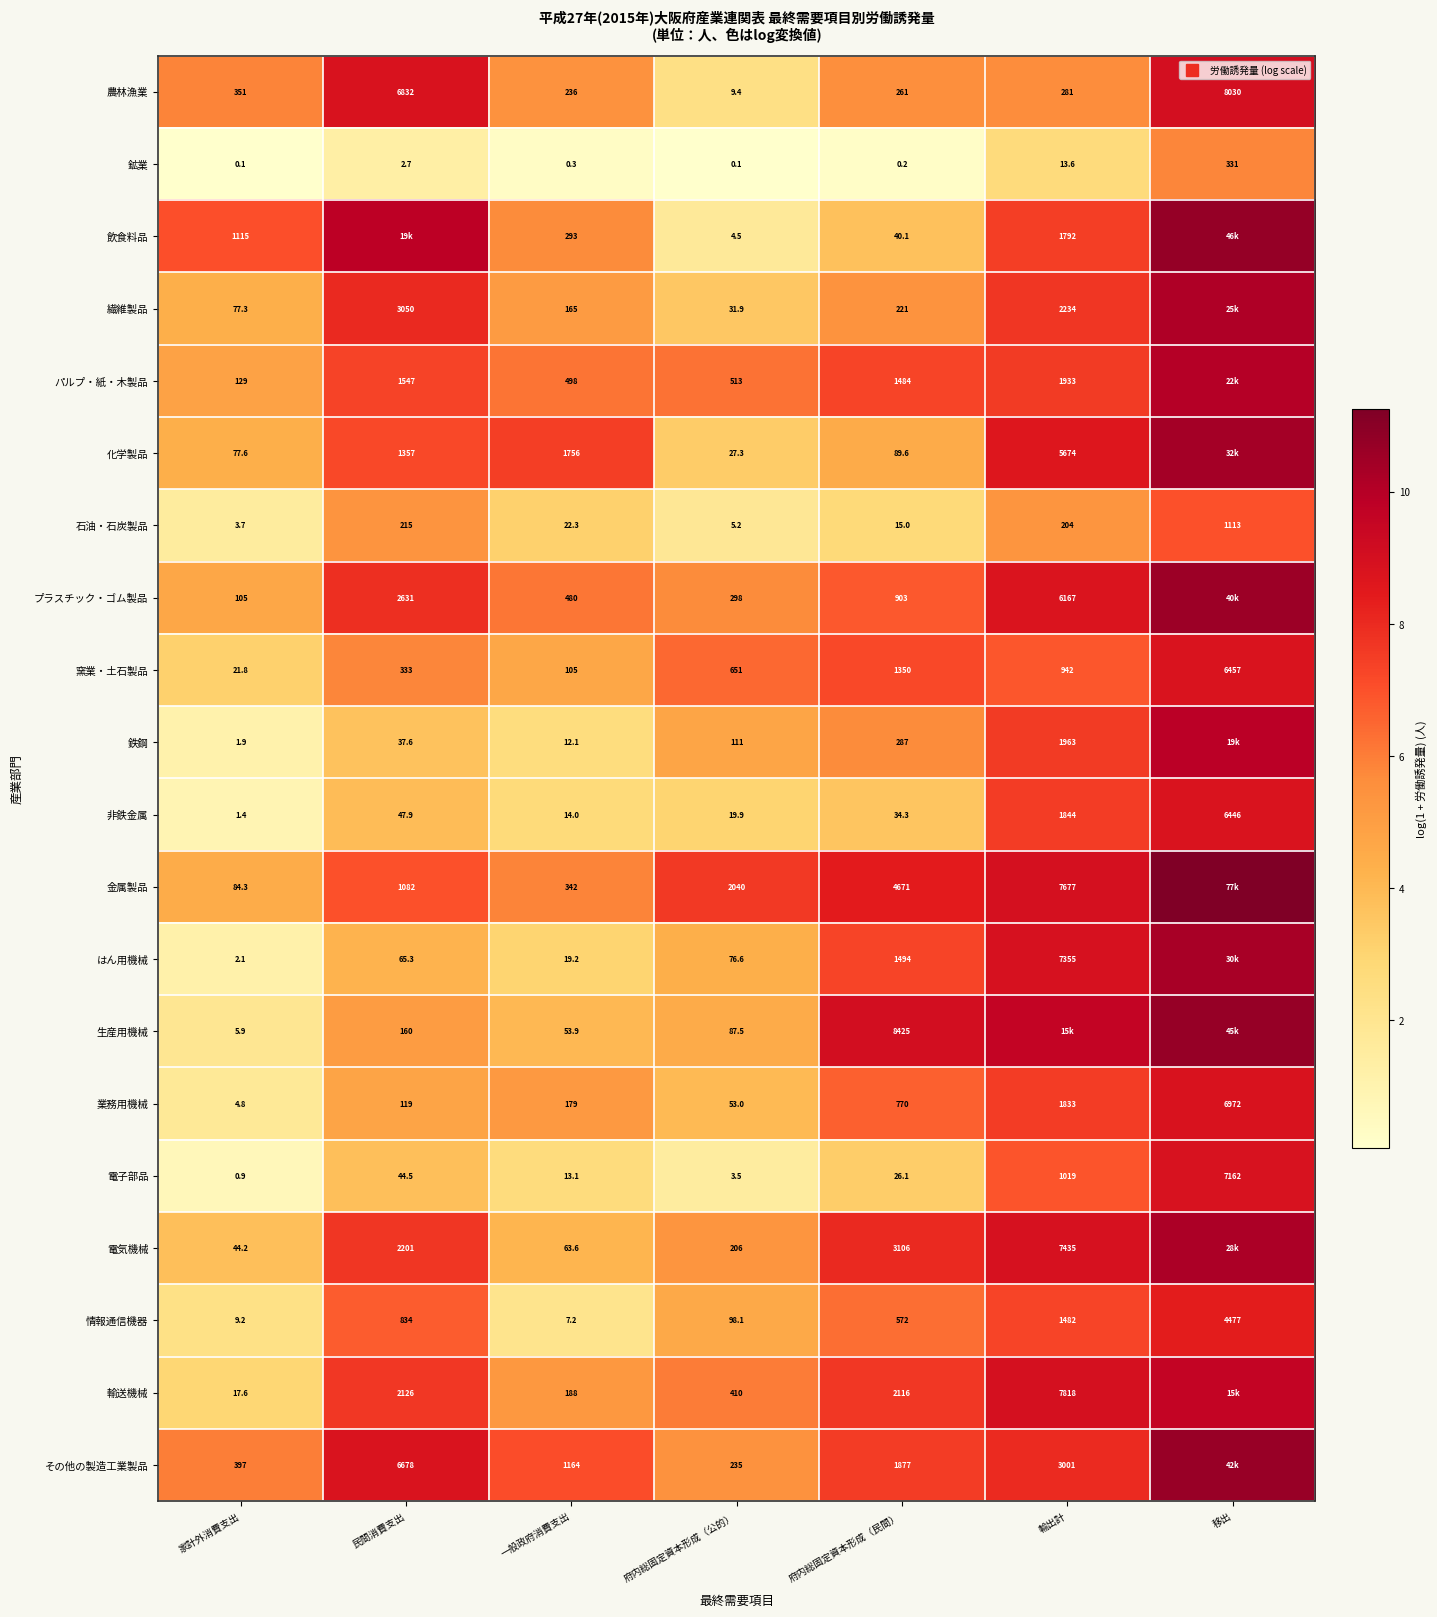

Is the value of はん用機械 at 民間消費支出 greater than the value of 繊維製品 at 家計外消費支出?

No